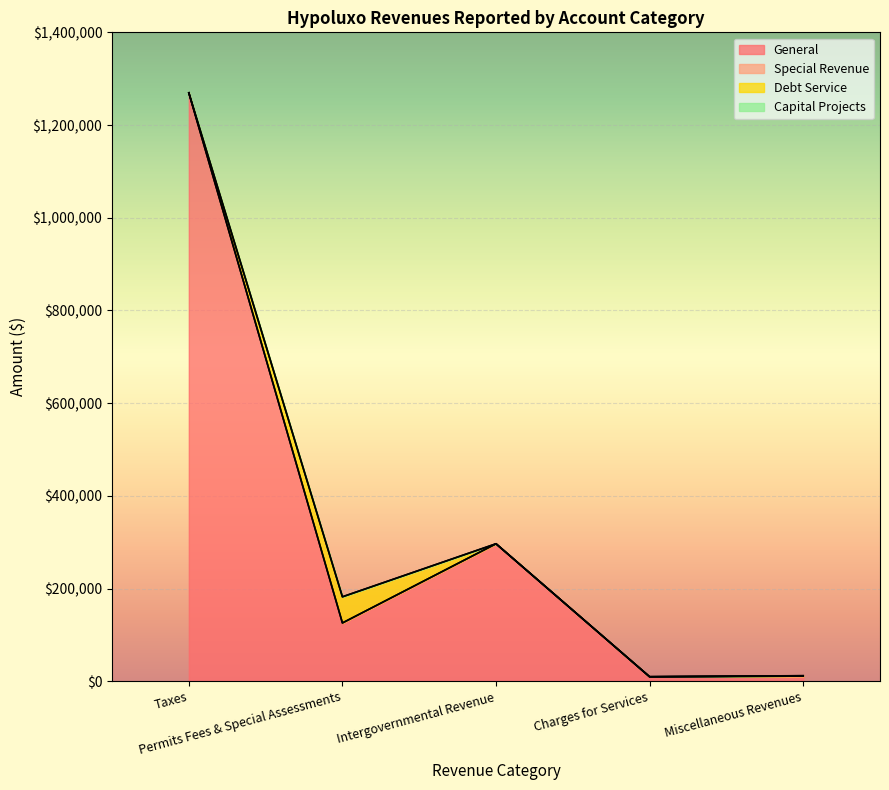

Does the chart display data point markers on the line(s)?

No